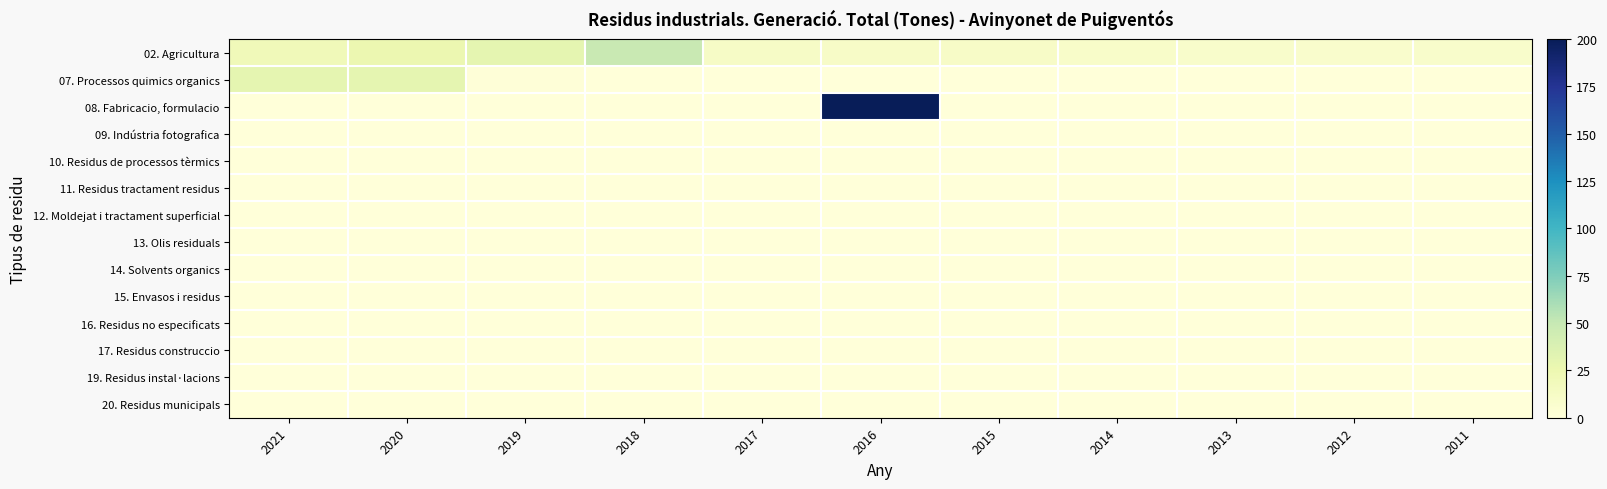

Count the number of data series in this chart.

14